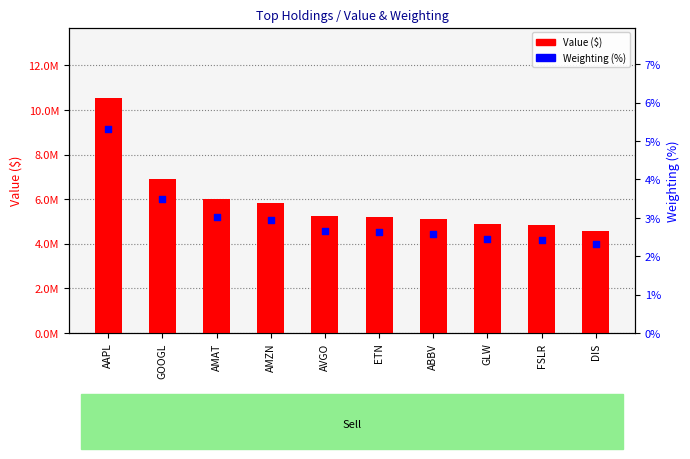

Which series has the widest spread of Y values?

Value ($)